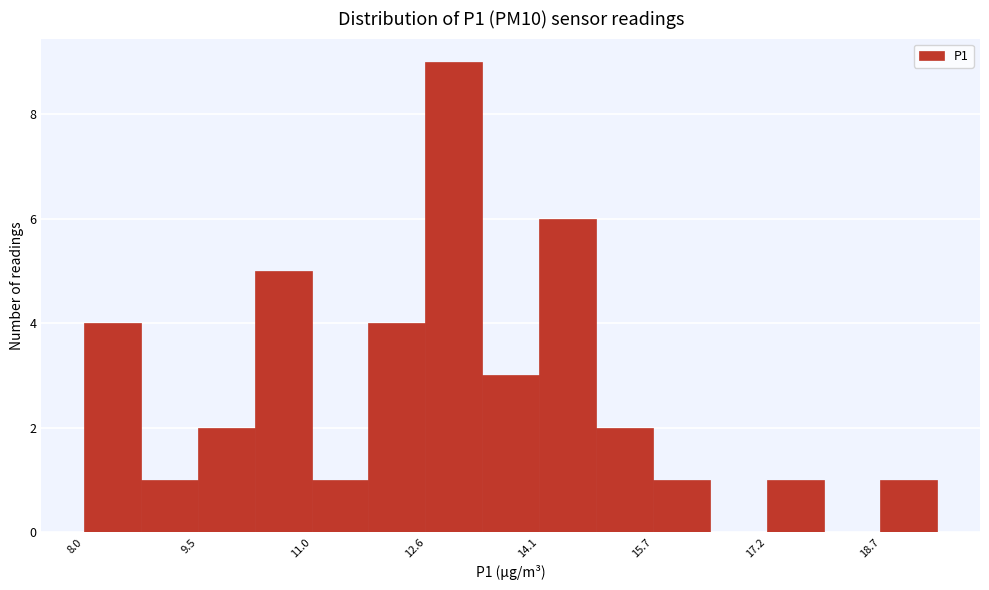

Around what value on the x-axis is the tallest bar? Give the approximate position of its centre, as read against the axis.

13.0